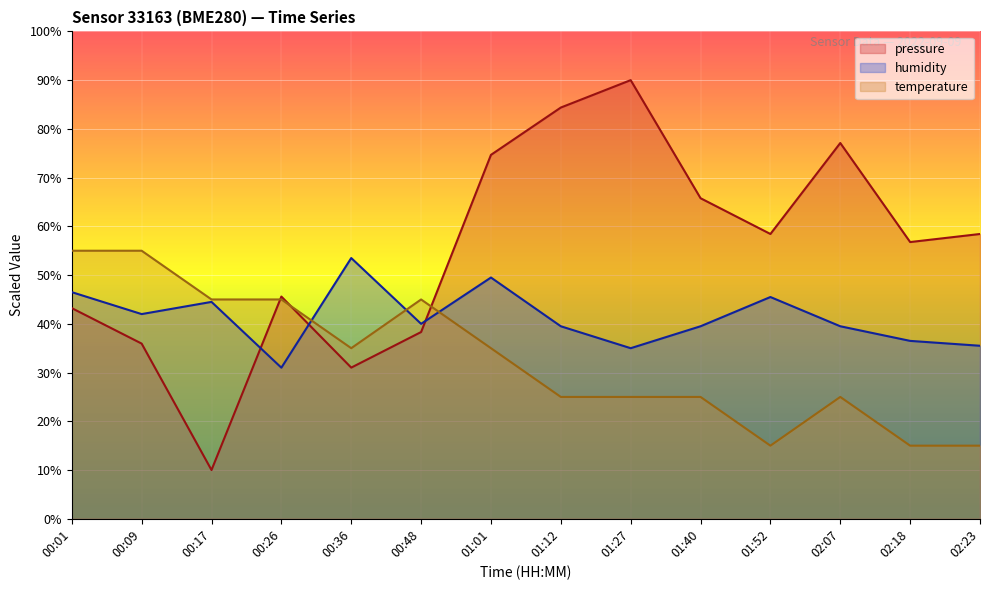

Which category has the highest value in the pressure series?

01:27